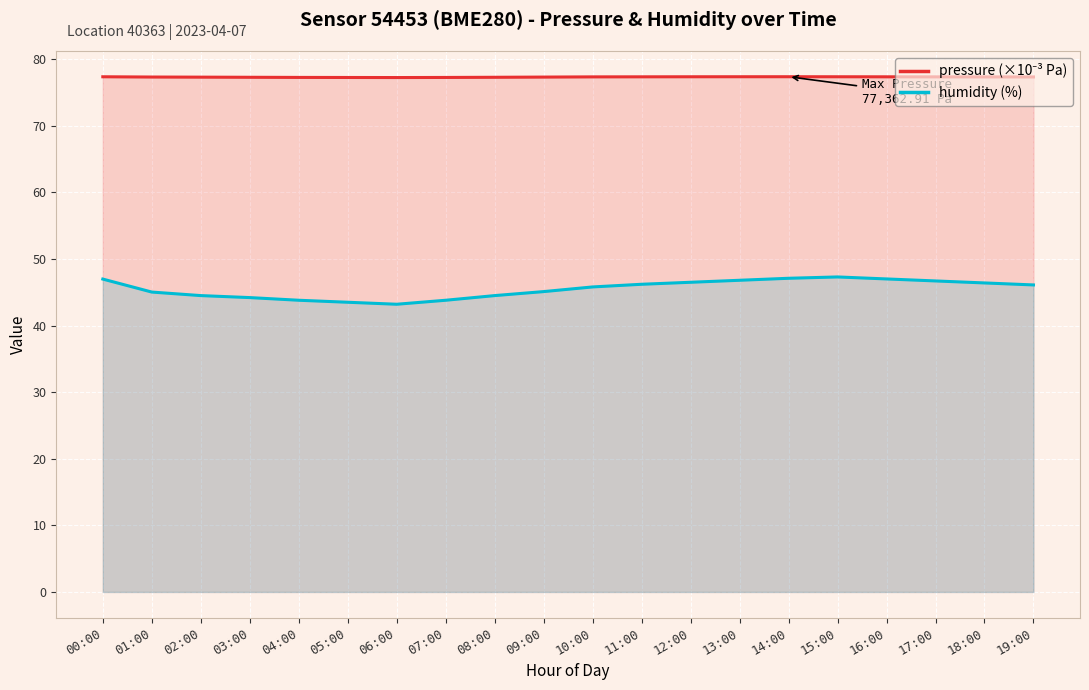

What is the minimum value shown in the chart?

43.2